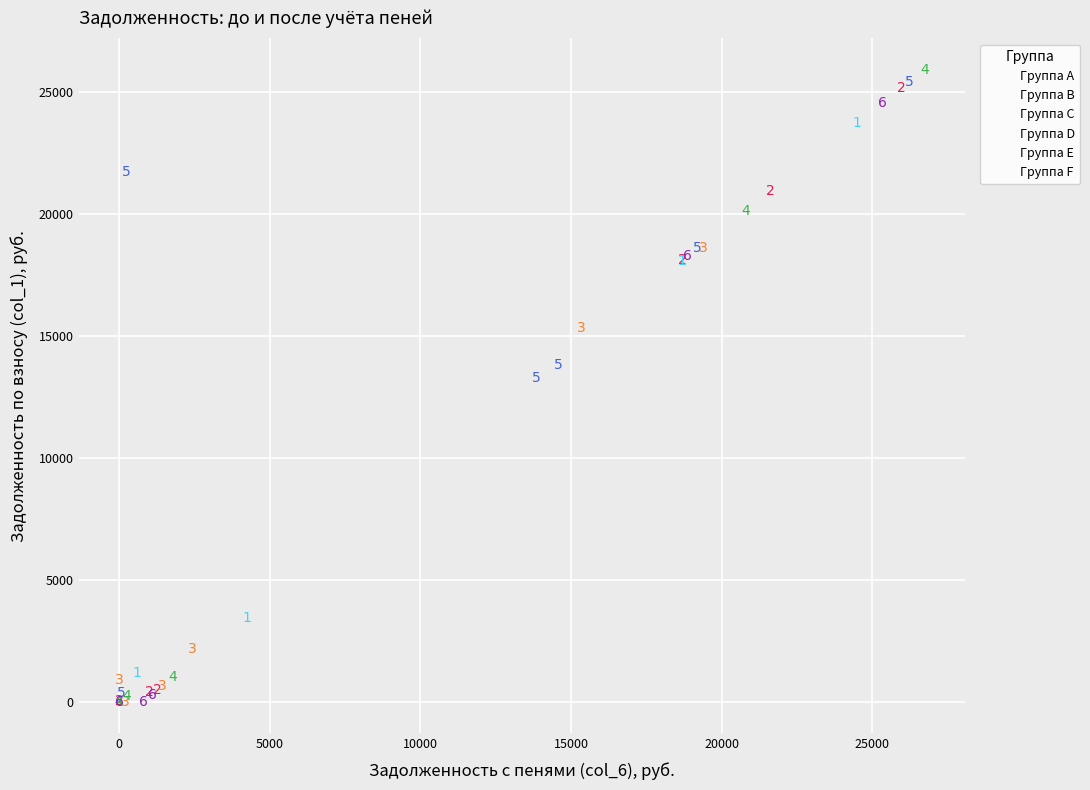

What are all the series names shown in the legend?

Группа A, Группа B, Группа C, Группа D, Группа E, Группа F